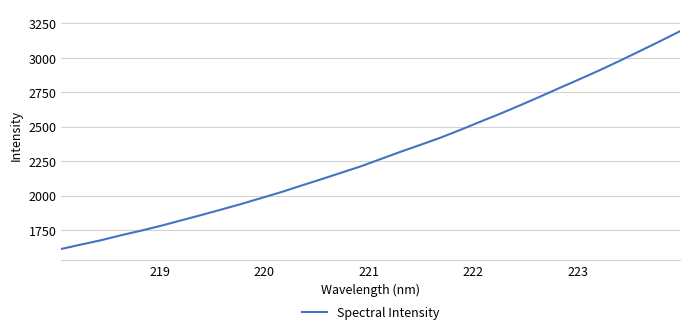

What is the difference between the maximum and minimum values?

1581.1